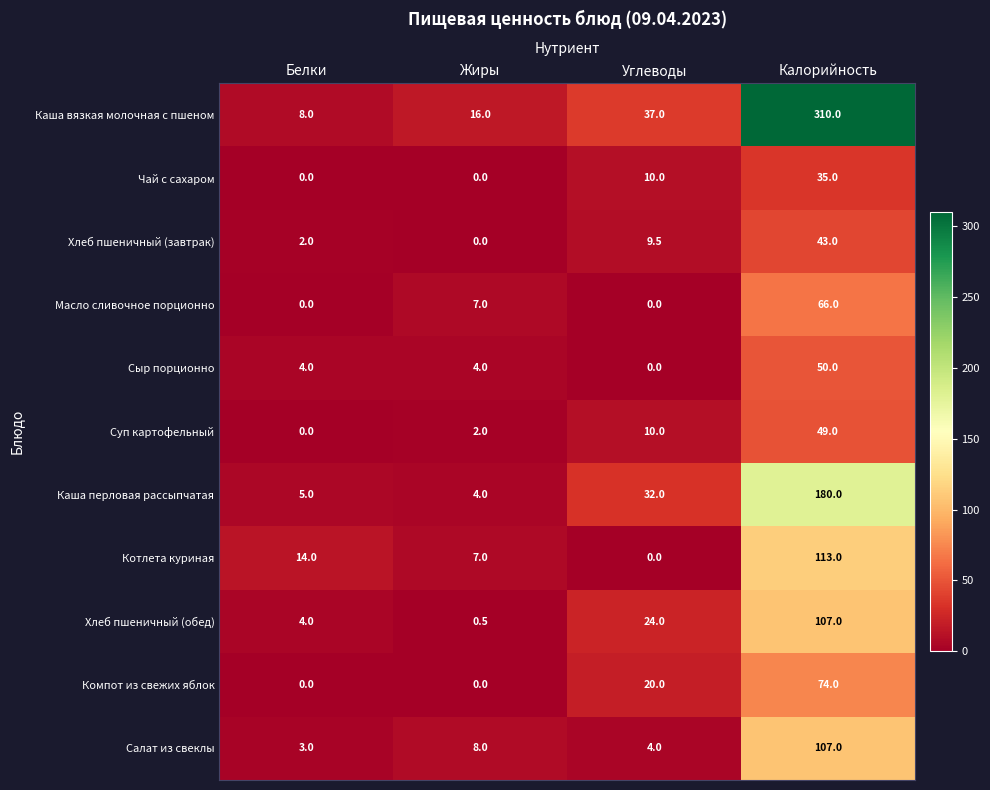

List the labels in order of Суп картофельный value, smallest first.

Белки, Жиры, Углеводы, Калорийность